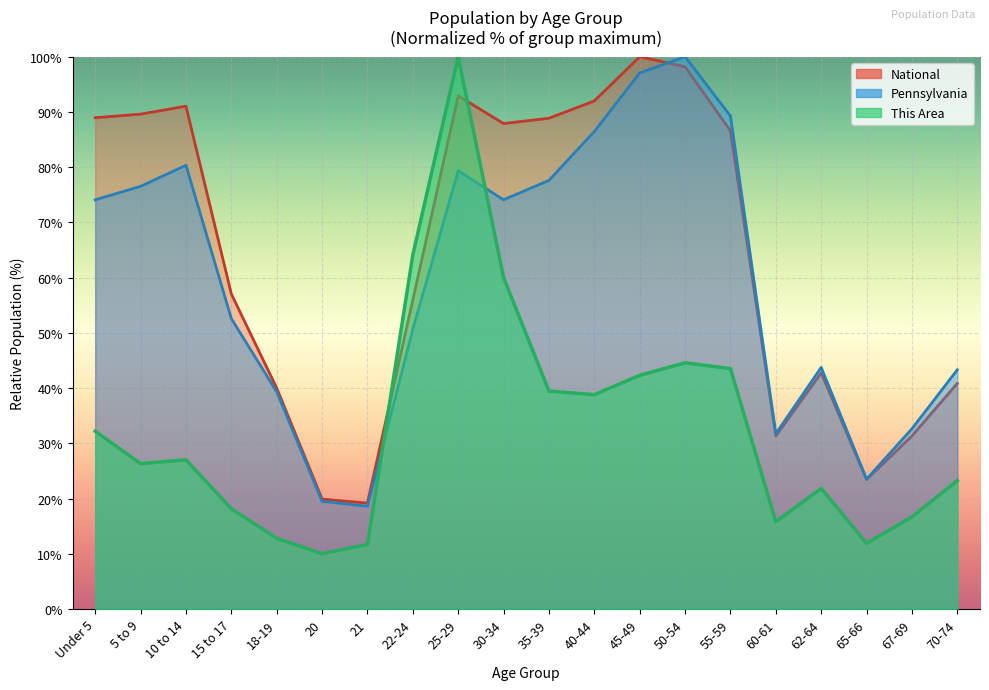

Is the value of Pennsylvania at 62-64 greater than the value of National at 50-54?

No